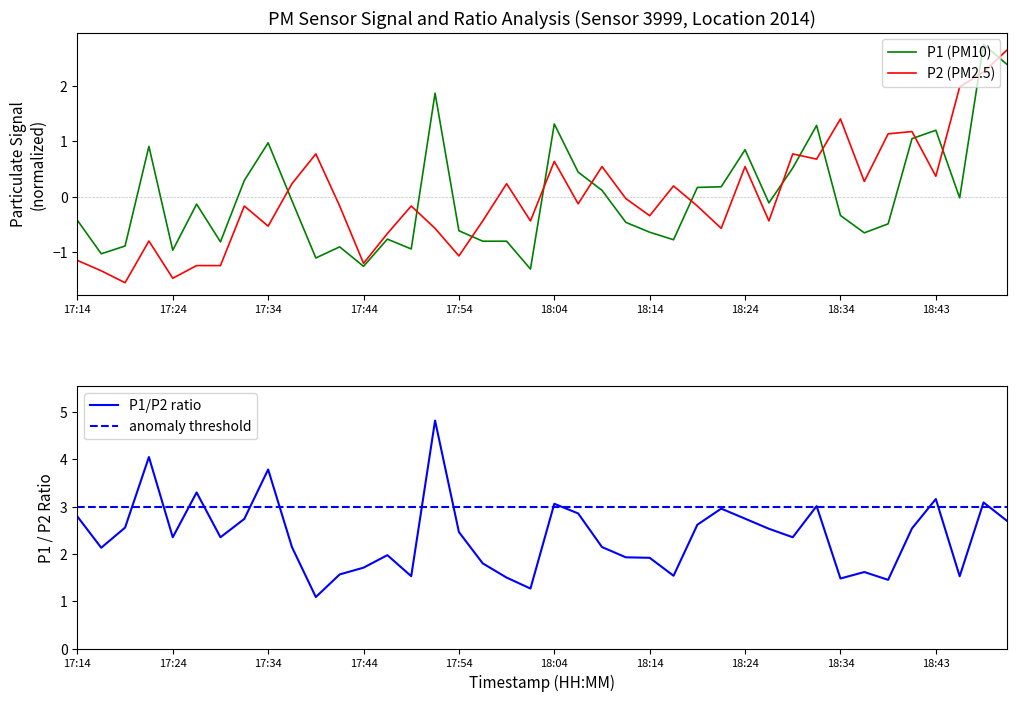

Which category has the highest value in the P1 series?

18:48